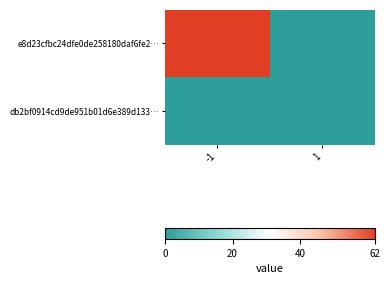

Reading left to right, transcribe all the data shown in this chart.

e8d23cfbc24dfe0de258180daf6fe2…: -1=62	1=0
db2bf0914cd9de951b01d6e389d133…: -1=0	1=0